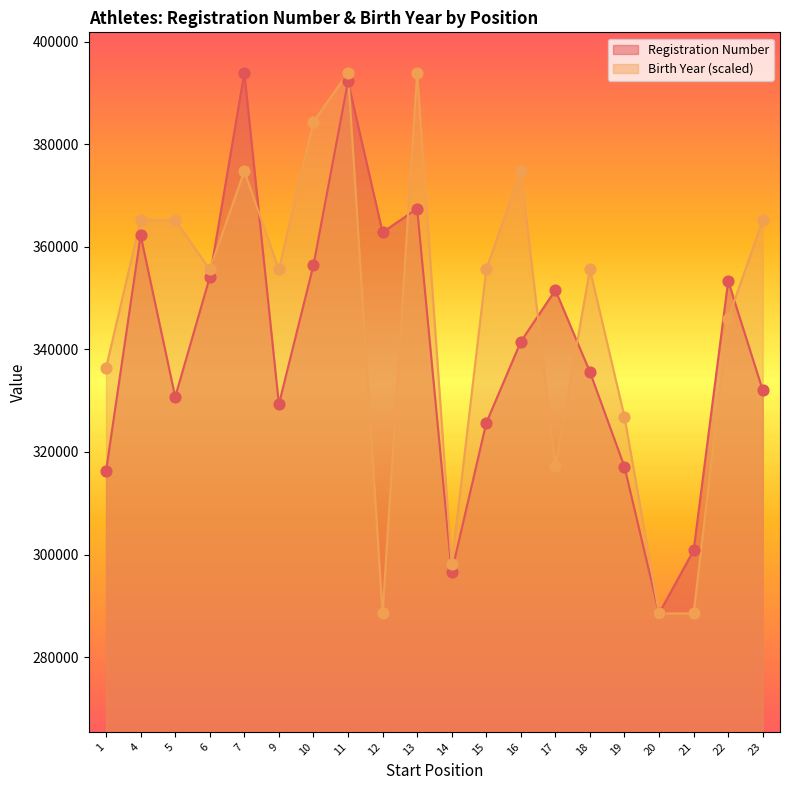

What are all the series names shown in the legend?

Registration Number, Birth Year (scaled)